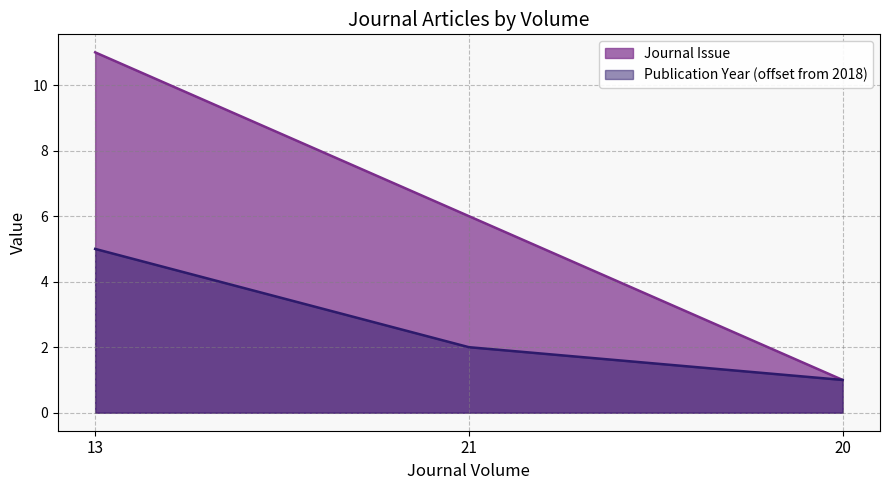

What is the value of the Publication Year point at the 1st from the left?

5